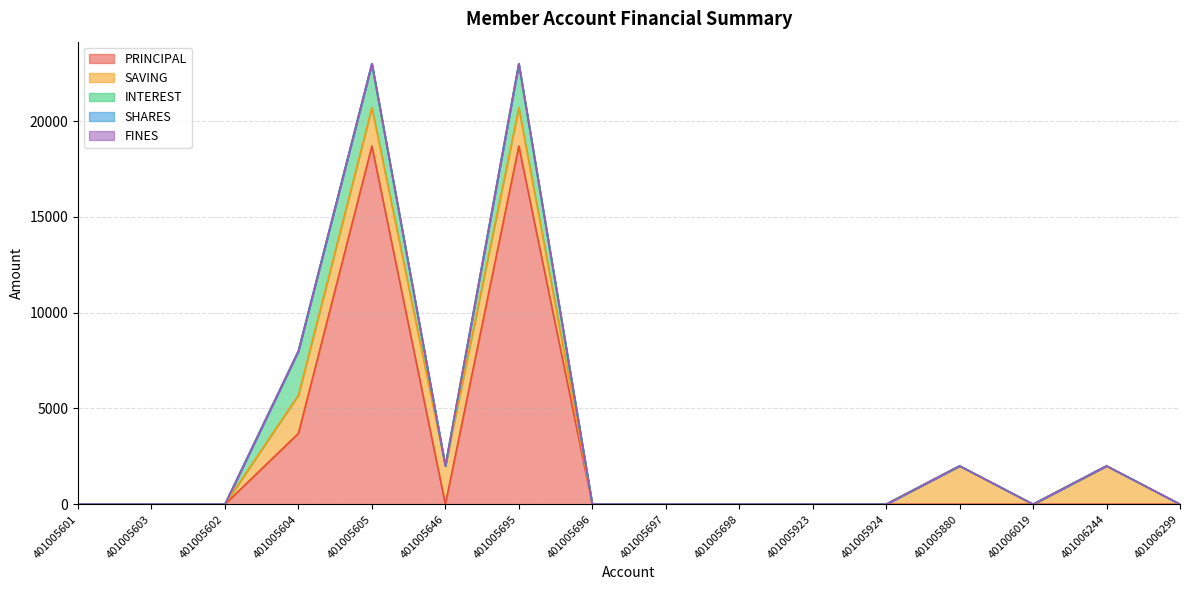

Which series has the largest range (max minus min)?

PRINCIPAL